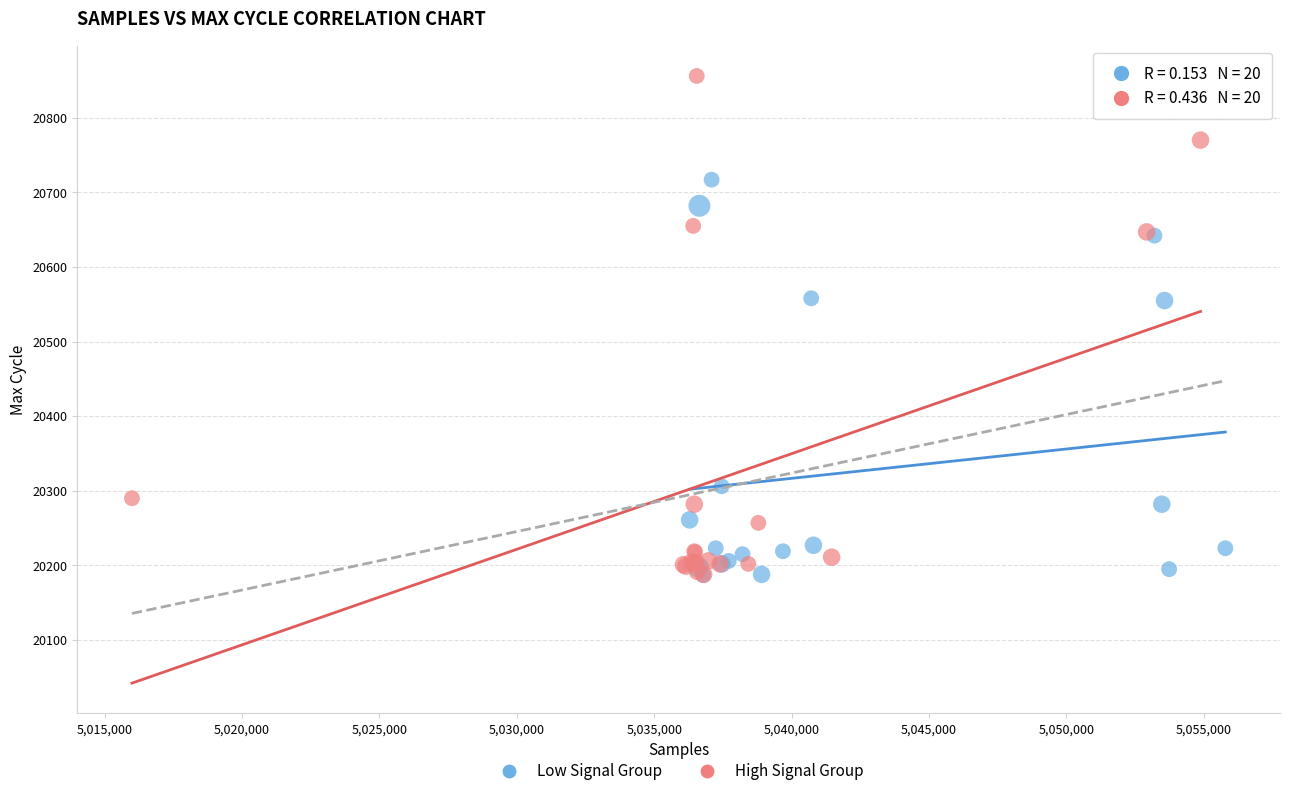

Which series reaches the maximum Y coordinate?

High Signal Group